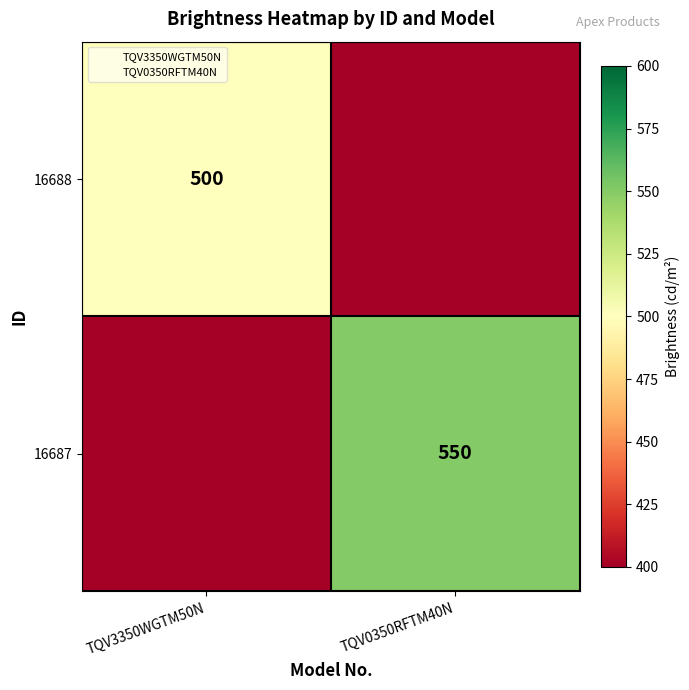

Is it true that 16688 equals 500 at TQV3350WGTM50N?

True